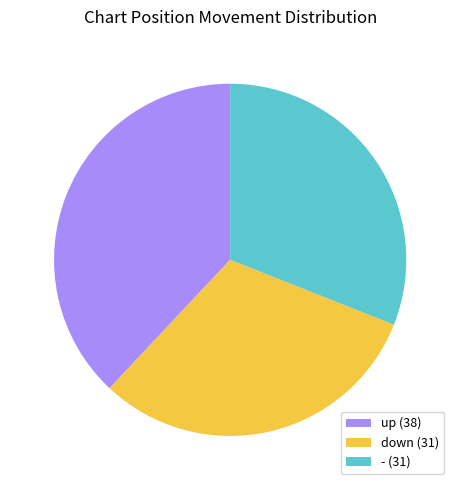

Is there any slice that represents more than half of the pie?

No